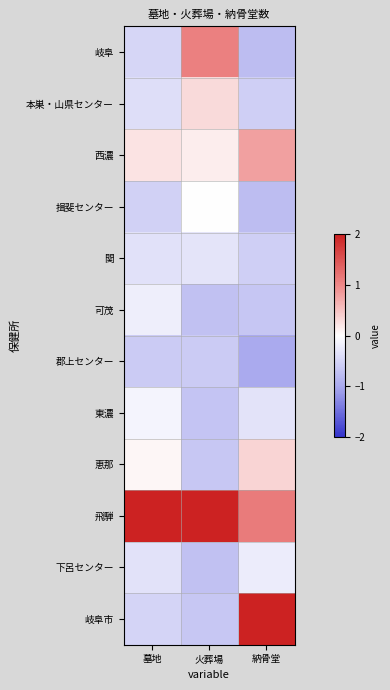

Rank the series at 納骨堂 from highest to lowest value.

岐阜市, 飛騨, 西濃, 恵那, 下呂センター, 東濃, 本巣・山県センター, 関, 可茂, 岐阜, 揖斐センター, 郡上センター